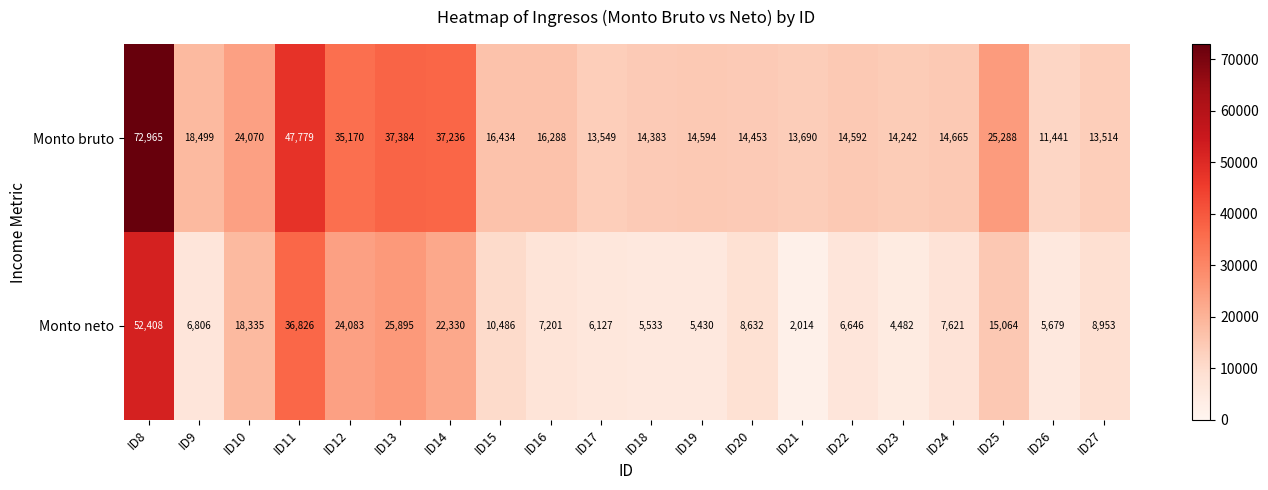

Which series has the largest total across all categories?

Monto bruto